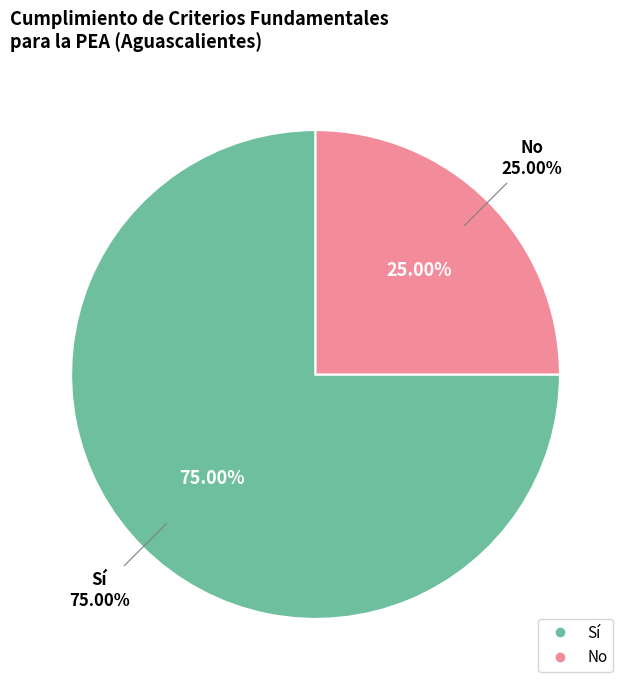

What is the smallest slice in the pie chart?

No